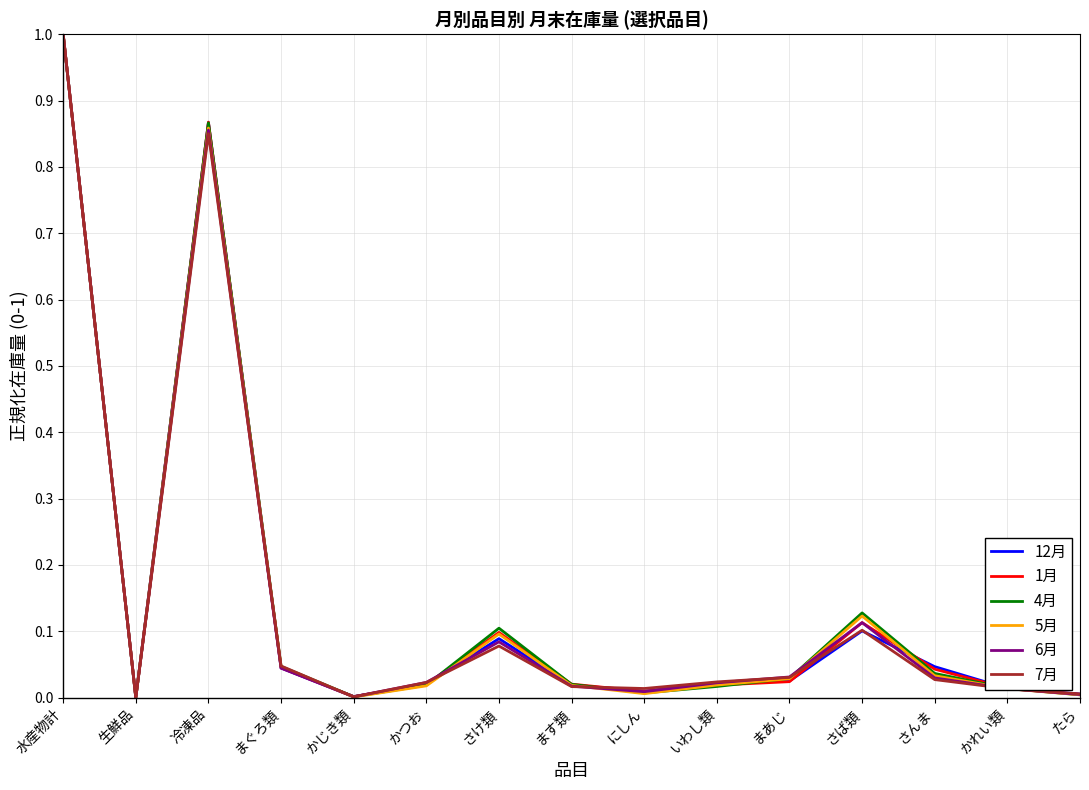

At which category does the chart reach its peak across all series?

水産物計